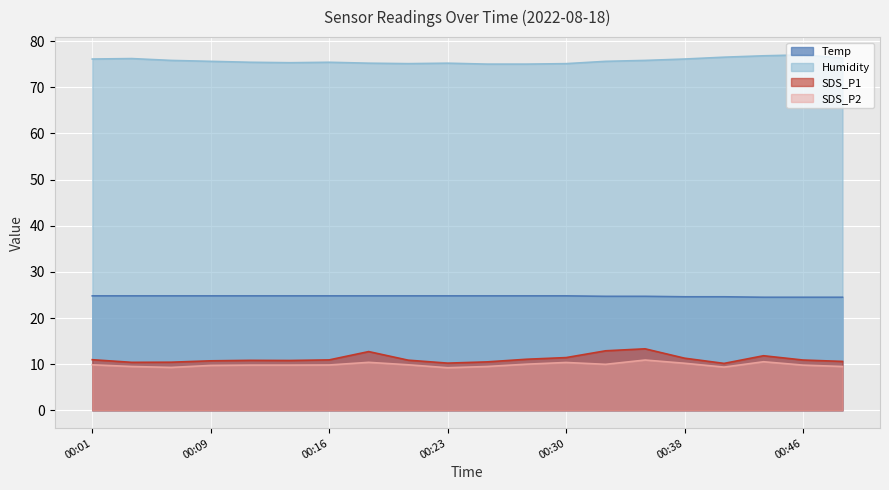

What is the average value of the Humidity series?

75.7